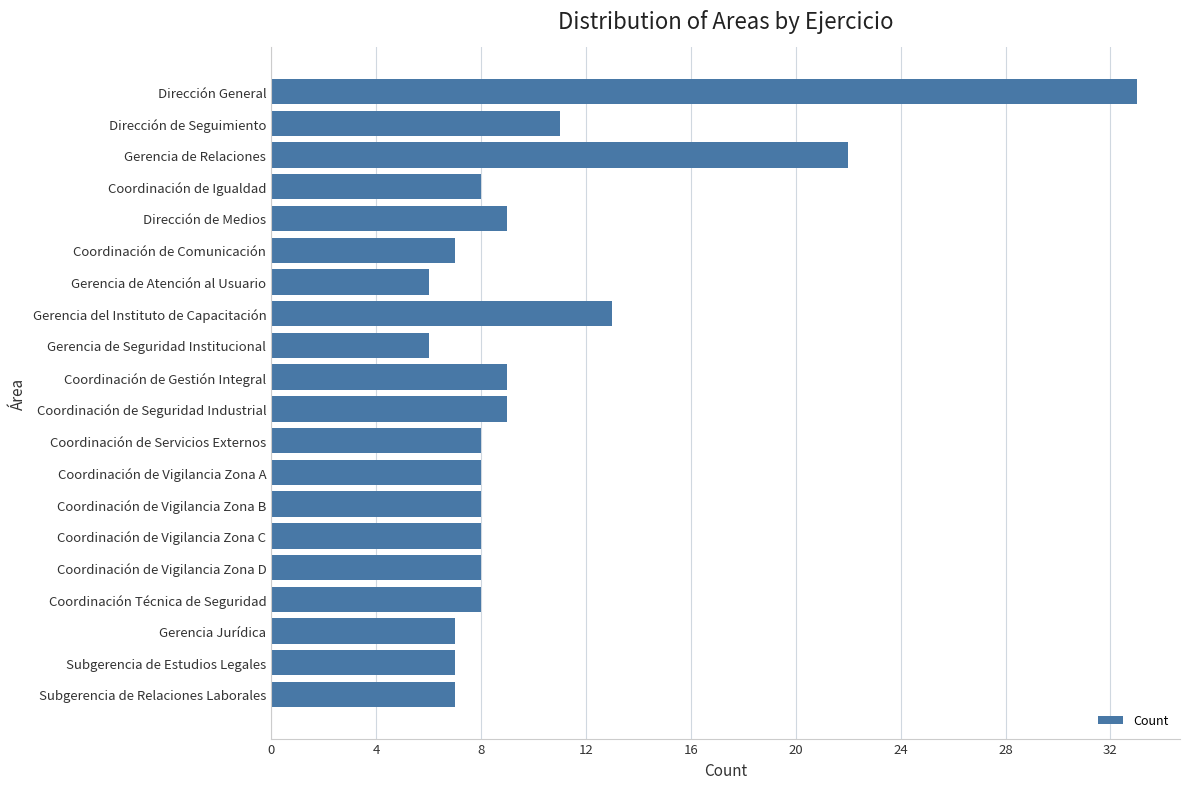

What is the label of the 15th bar from the top?

Coordinación de Vigilancia Zona C